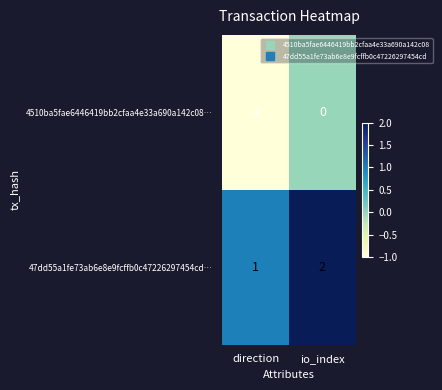

How many distinct data groups are displayed?

2